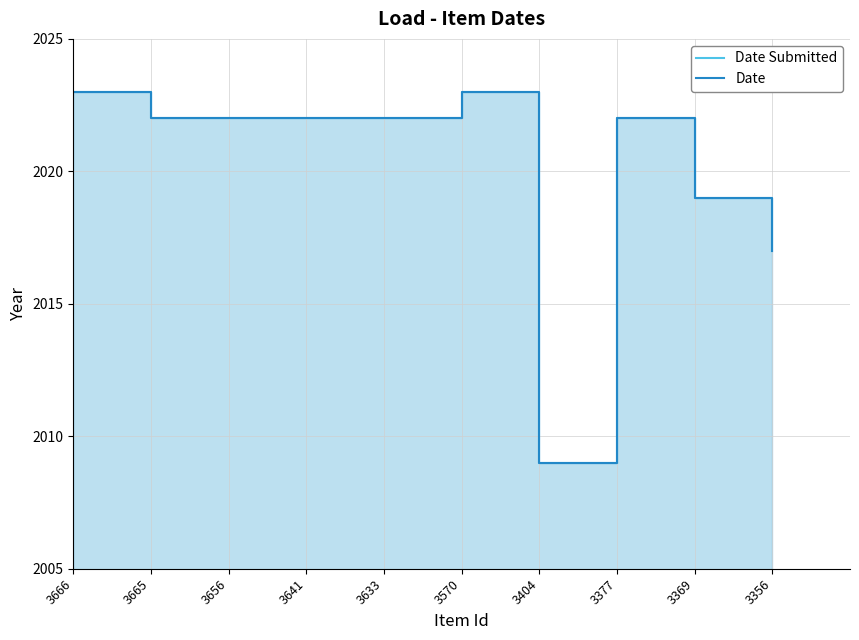

The value of Date at 3570 is 3320. True or false?

False